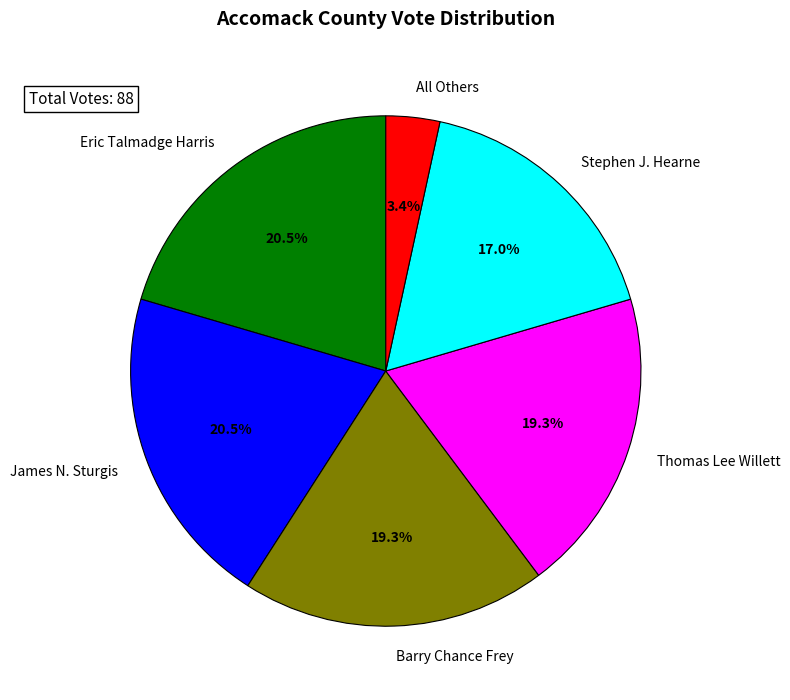

Is James N. Sturgis the majority of the pie?

No